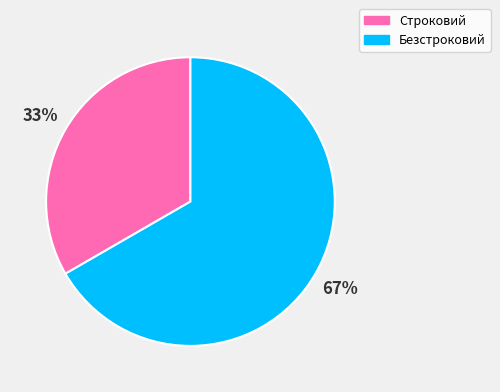

Which slice is the largest?

Безстроковий